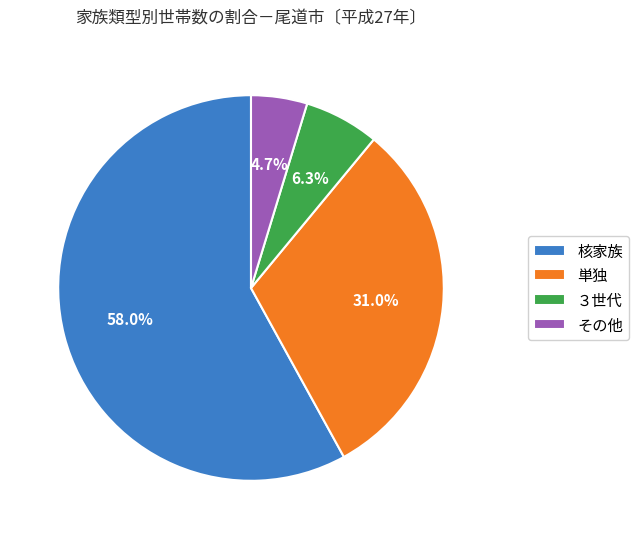

True or false: 単独 accounts for 31% of the total.

True